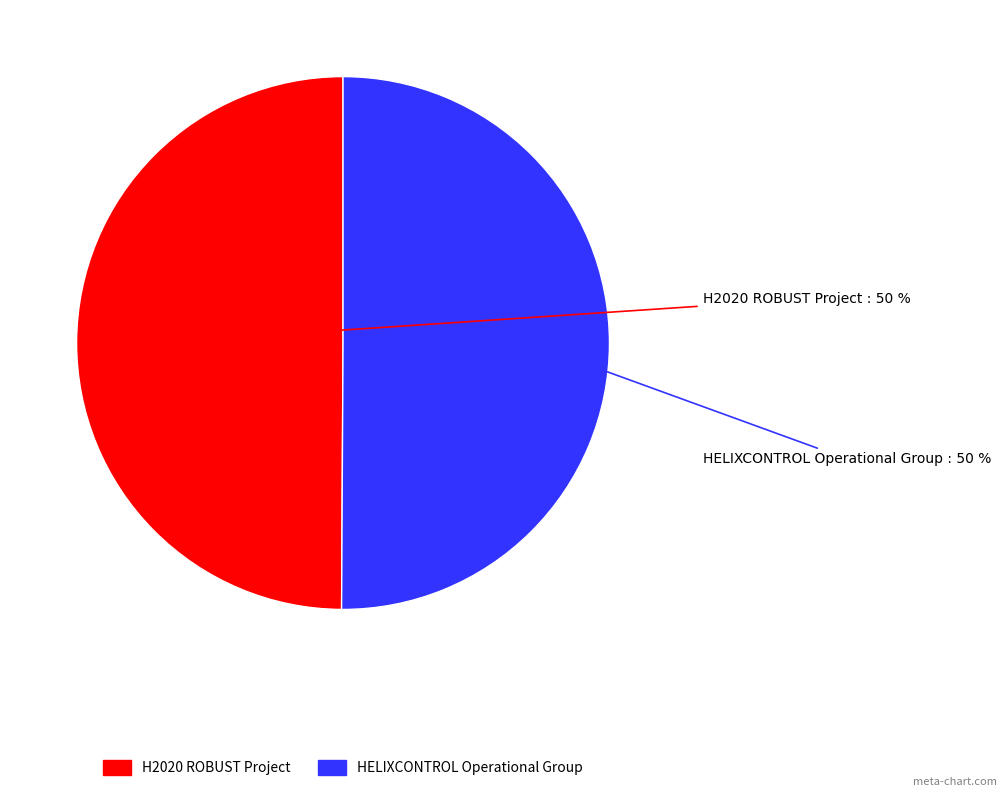

Approximately how many times larger is the value at HELIXCONTROL Operational Group compared to H2020 ROBUST Project?

1.0